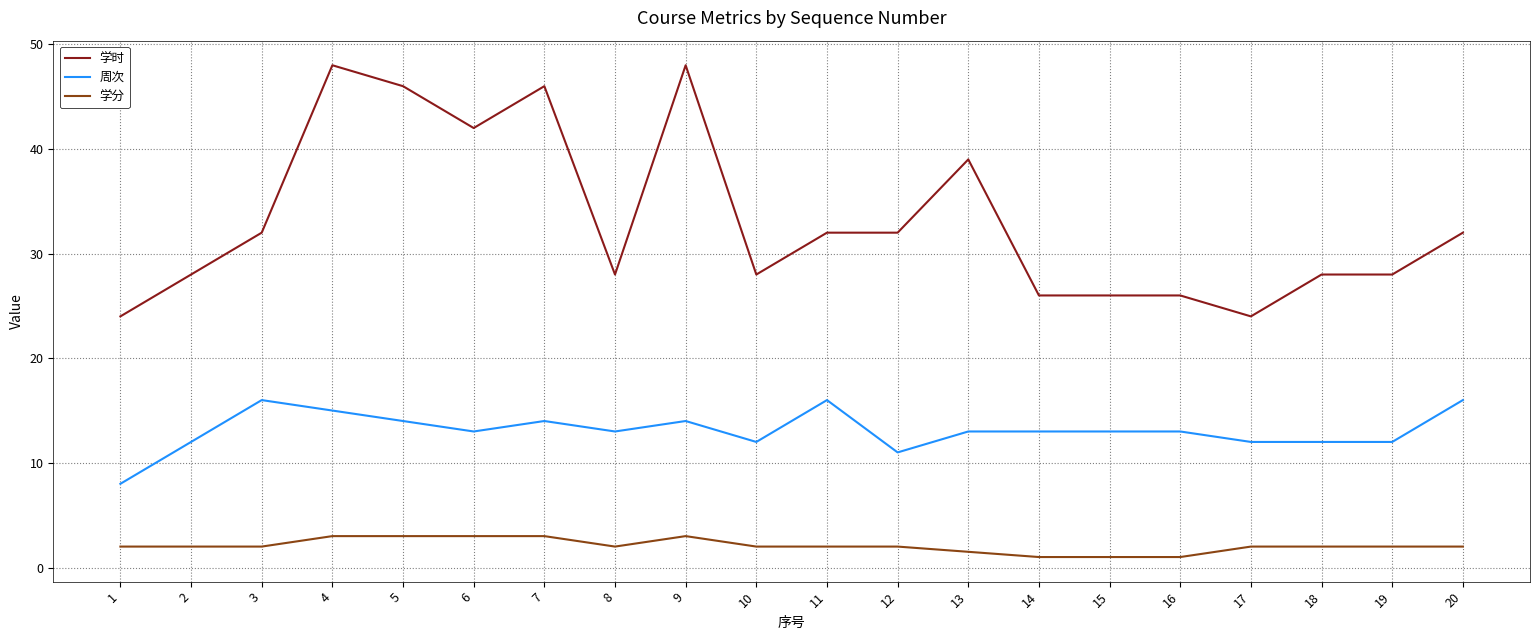

At how many categories does at least one series exceed 12?

20